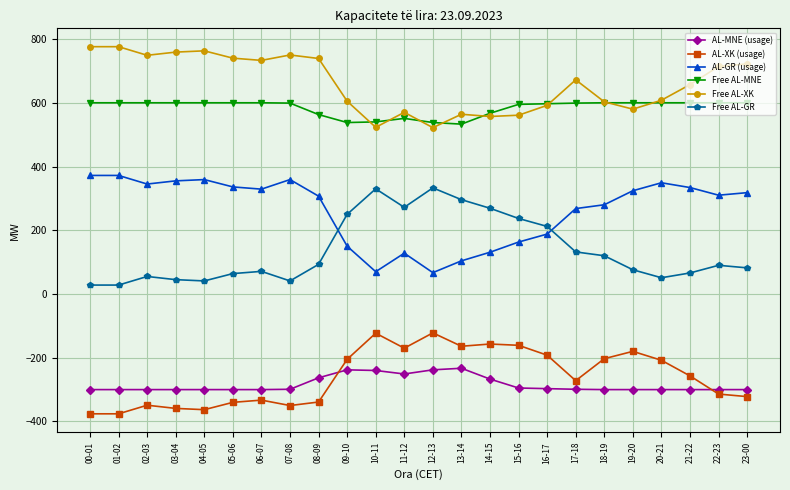

What are all the series names shown in the legend?

AL-MNE (usage), AL-XK (usage), AL-GR (usage), Free AL-MNE, Free AL-XK, Free AL-GR